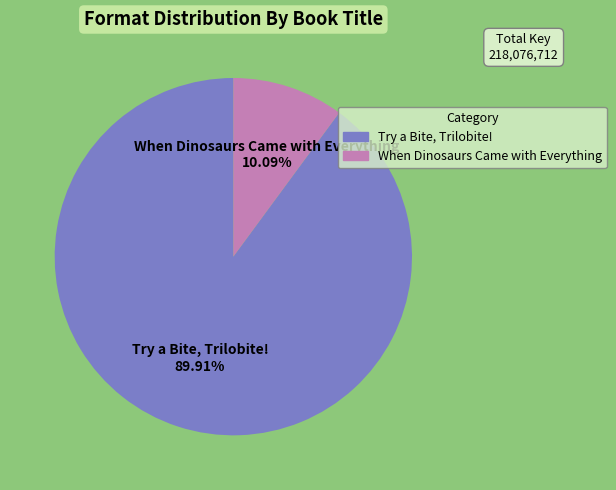

Count the number of slices in the pie.

2